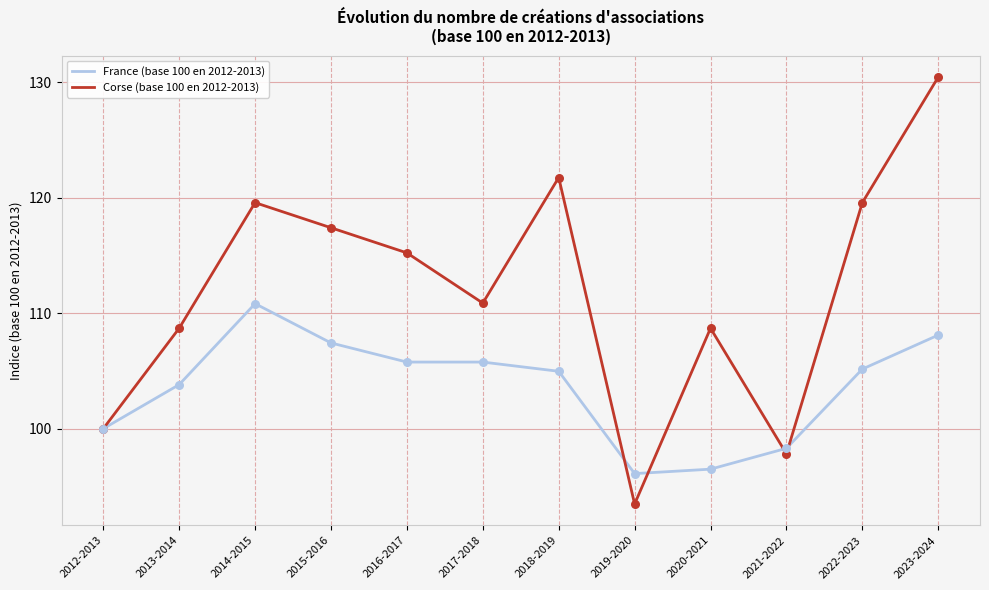

Which series has the widest spread of values?

Corse (base 100 en 2012-2013)